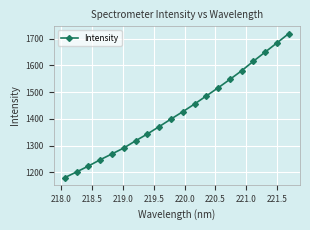

What is the average value?

1426.5